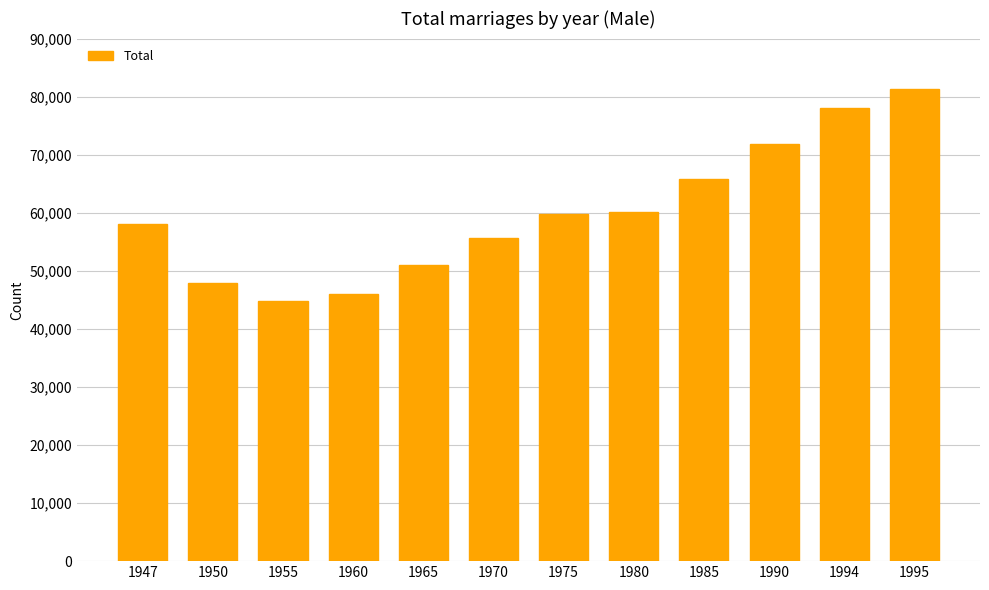

Is it true that the value at 1994 is 134686?

False